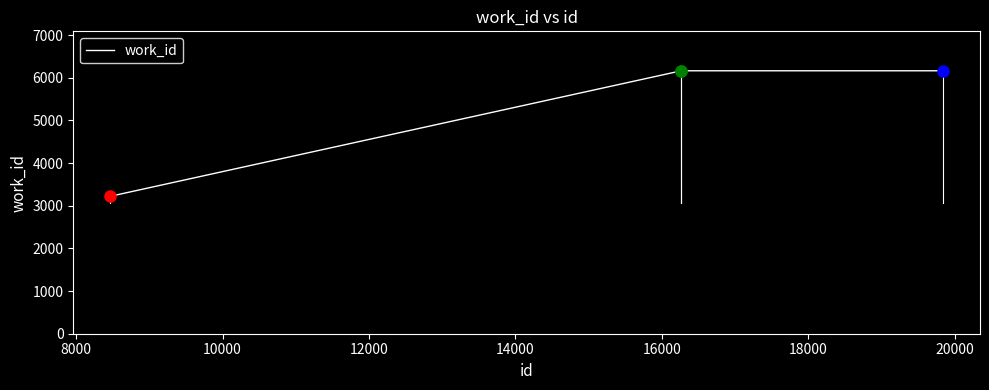

What is the sum of all values?

21708